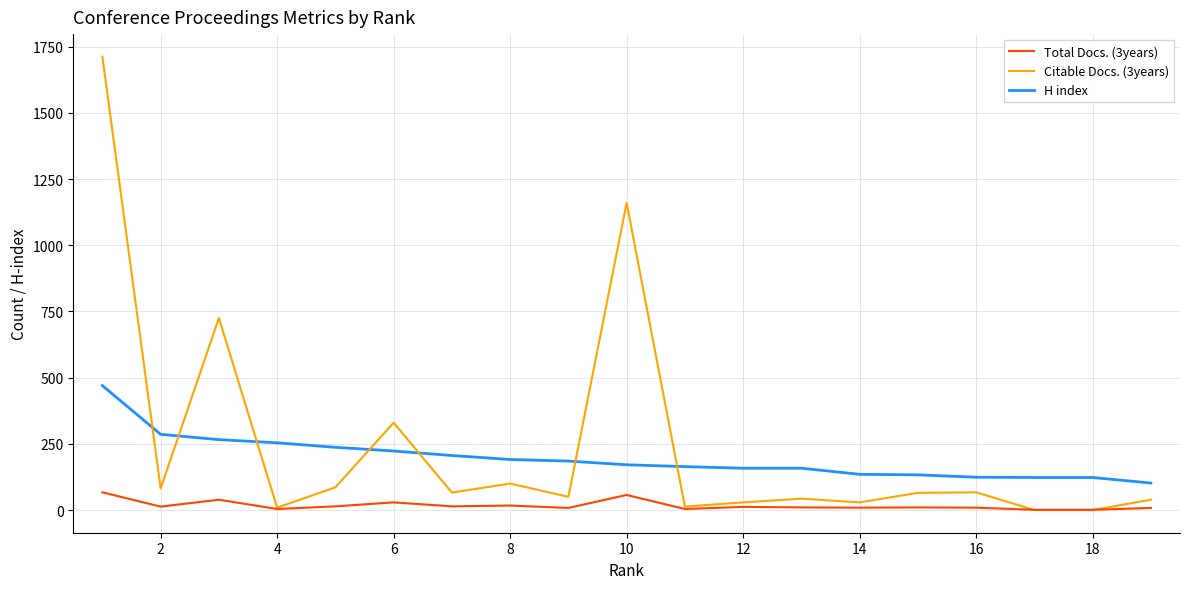

Which series has the widest spread of values?

Citable Docs. (3years)